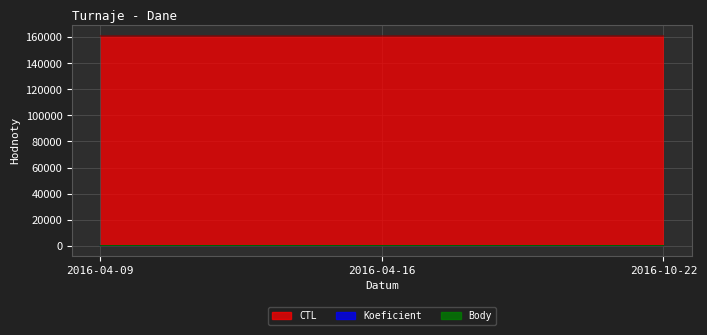

Reading right to left, transcribe all the data shown in this chart.

CTL: 161118	161103	161102
Koeficient: 4	3	2
Body: 4	3	2